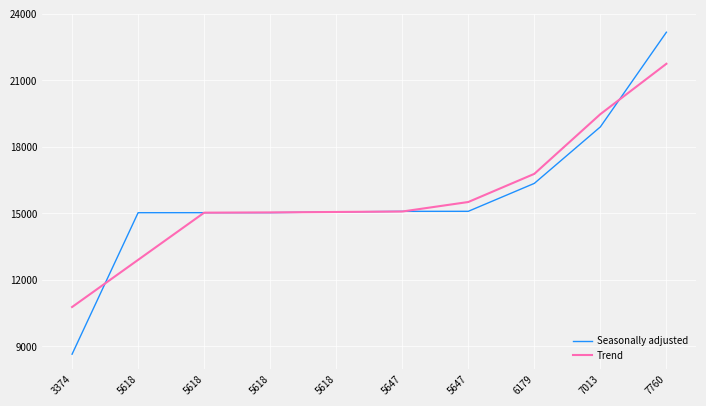

At how many categories does at least one series exceed 21333?

1